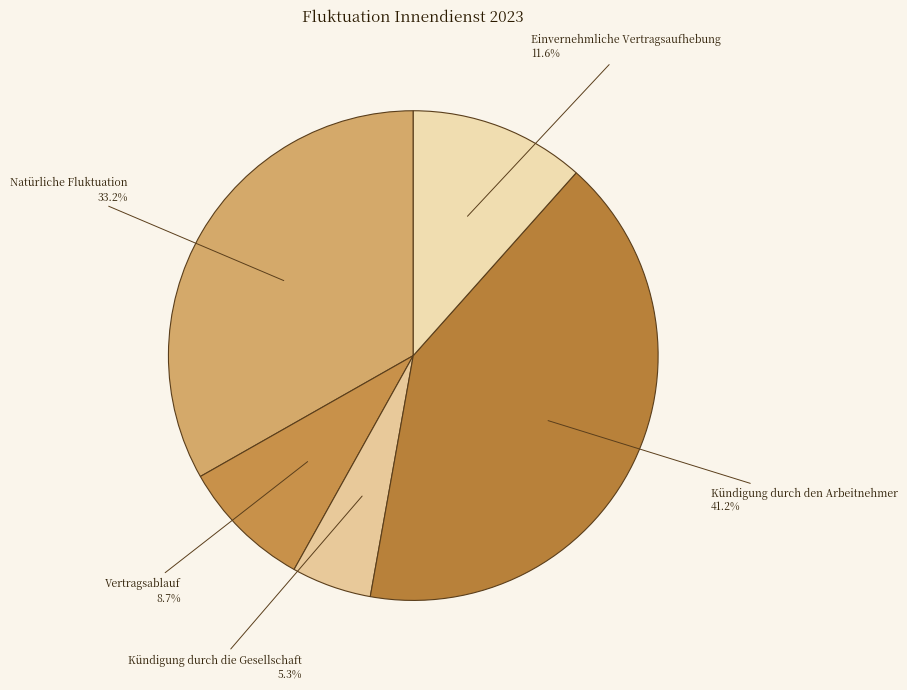

Which category has the biggest portion of the pie?

Kündigung durch den Arbeitnehmer